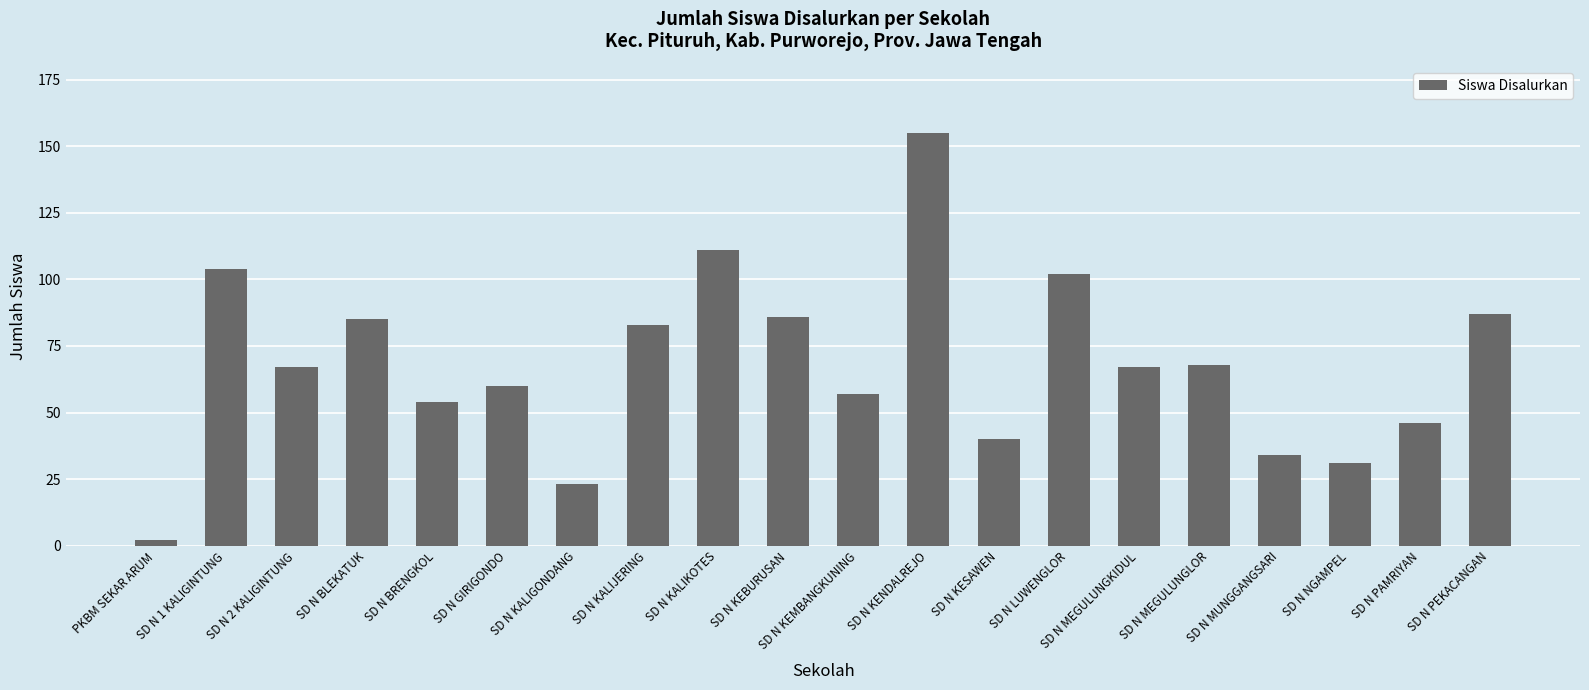

Are the bars grouped side by side (vs. stacked)?

No